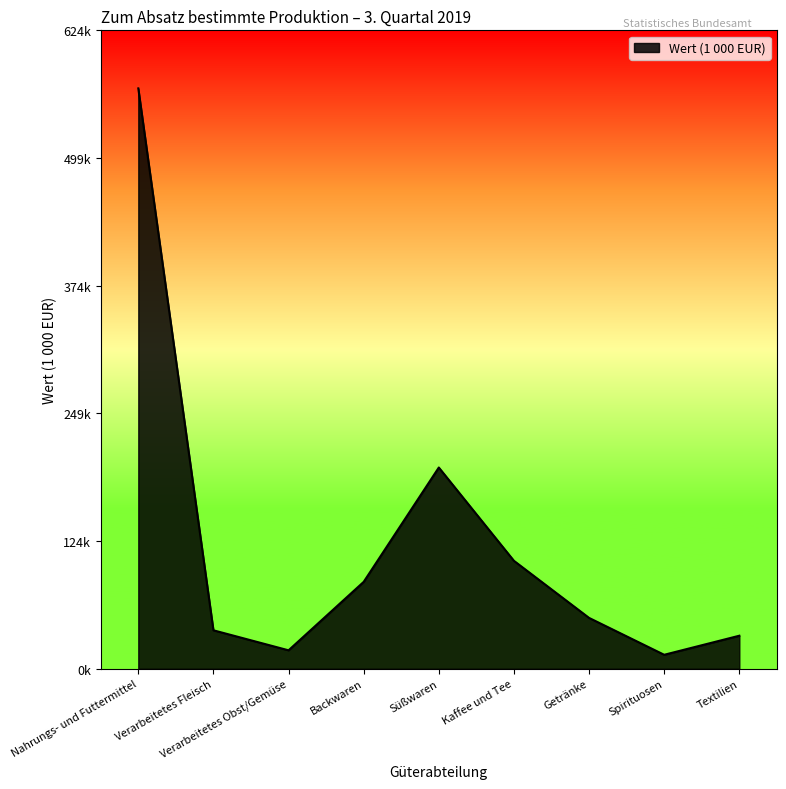

Does the chart display data point markers on the line(s)?

No